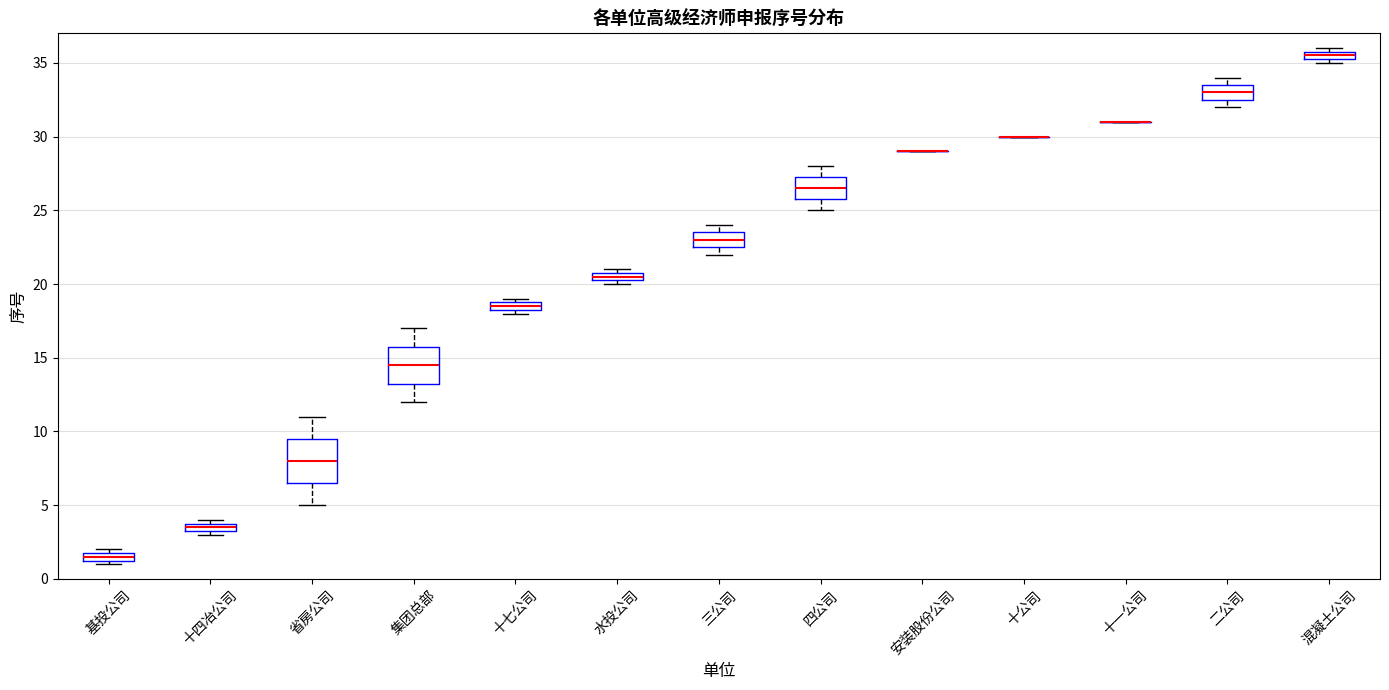

Where is the lower edge of the box for 混凝土公司 on the y-axis? The values are not printed on the chart, so give them approximately, as read against the axis.

35.5